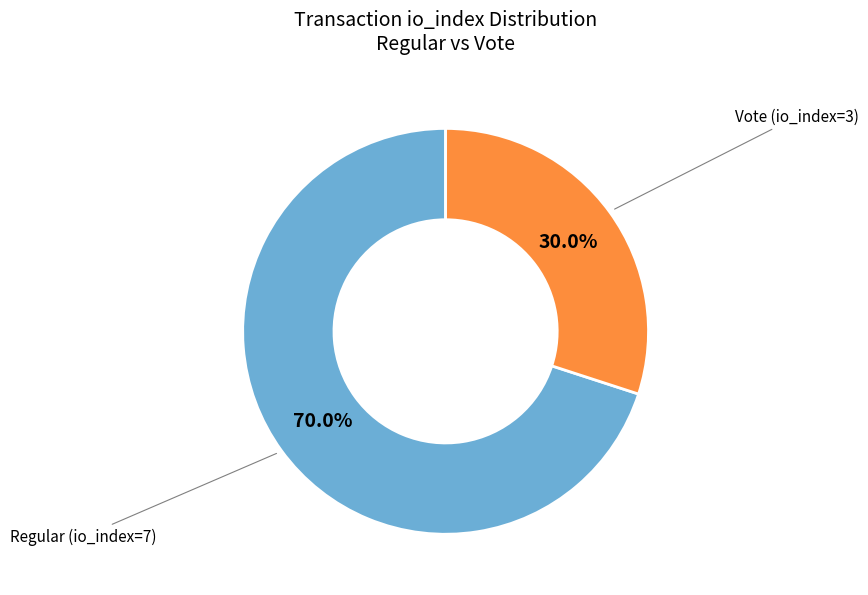

Does any single category account for the majority?

Yes